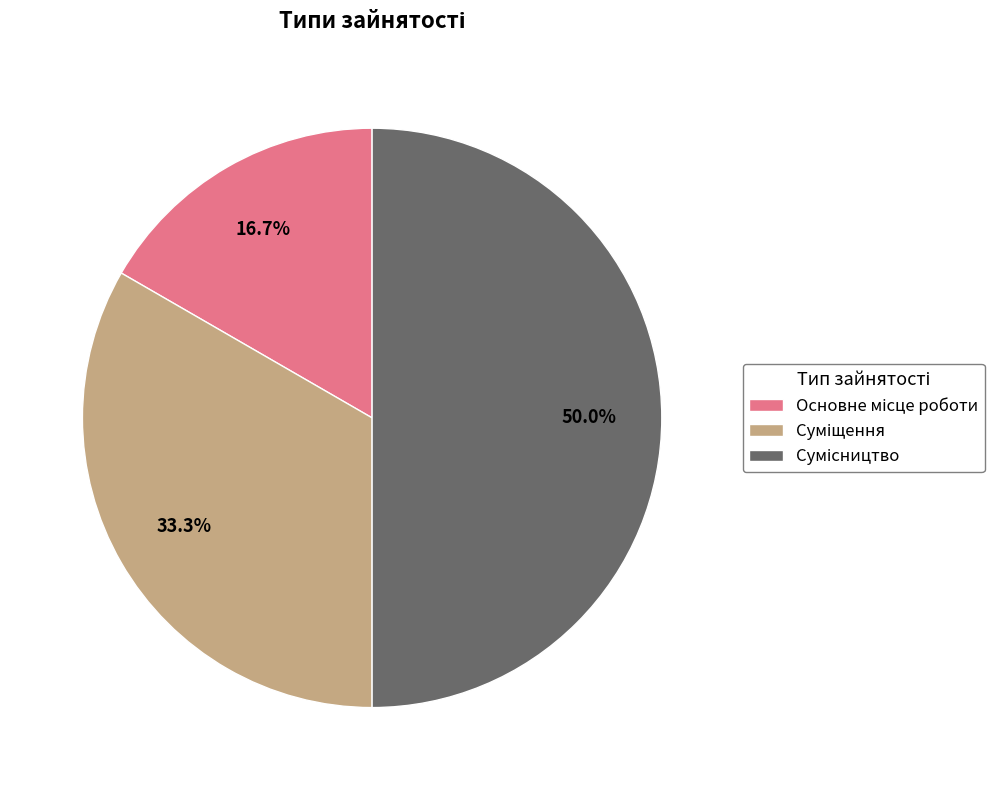

Approximately how many times larger is the value at Основне місце роботи compared to Суміщення?

0.5